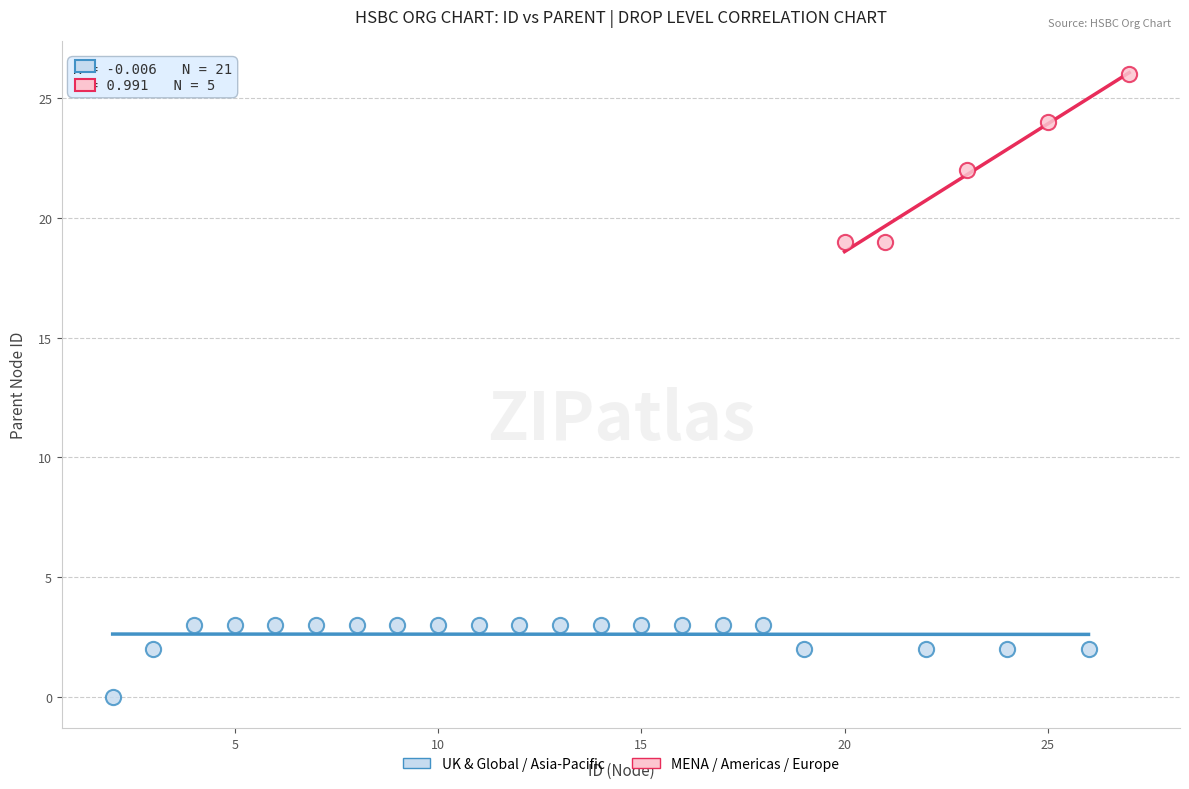

Which series has the largest Y range (max minus min)?

MENA / Americas / Europe